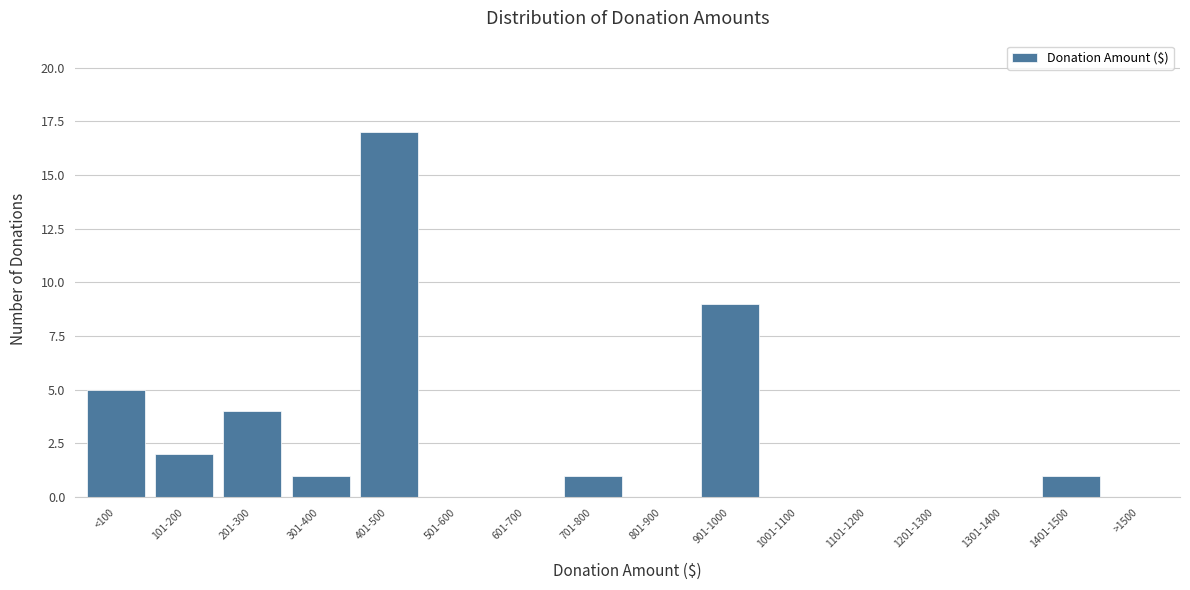

Reading left to right, what are all the values shown in this chart?

<100=5	101-200=2	201-300=4	301-400=1	401-500=17	501-600=0	601-700=0	701-800=1	801-900=0	901-1000=9	1001-1100=0	1101-1200=0	1201-1300=0	1301-1400=0	1401-1500=1	>1500=0